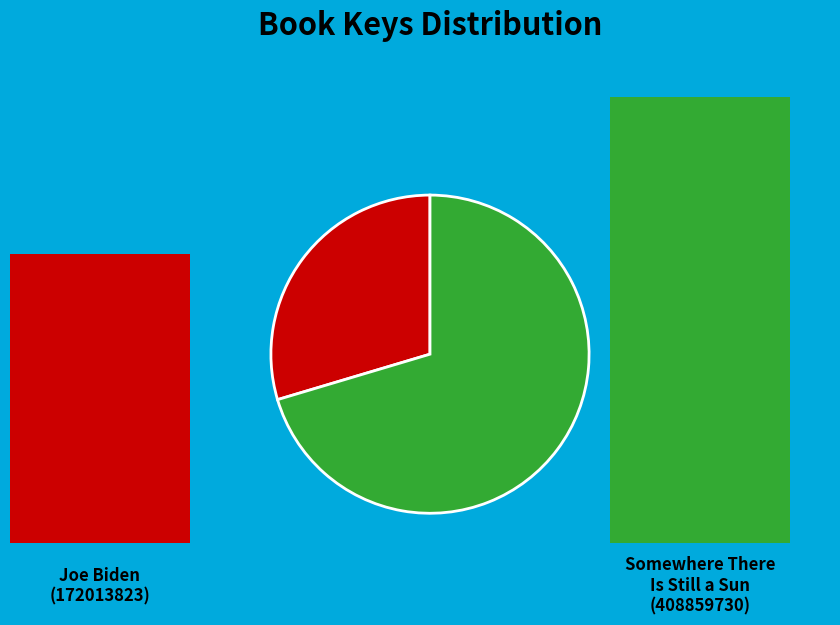

Is there a majority slice in this chart?

Yes